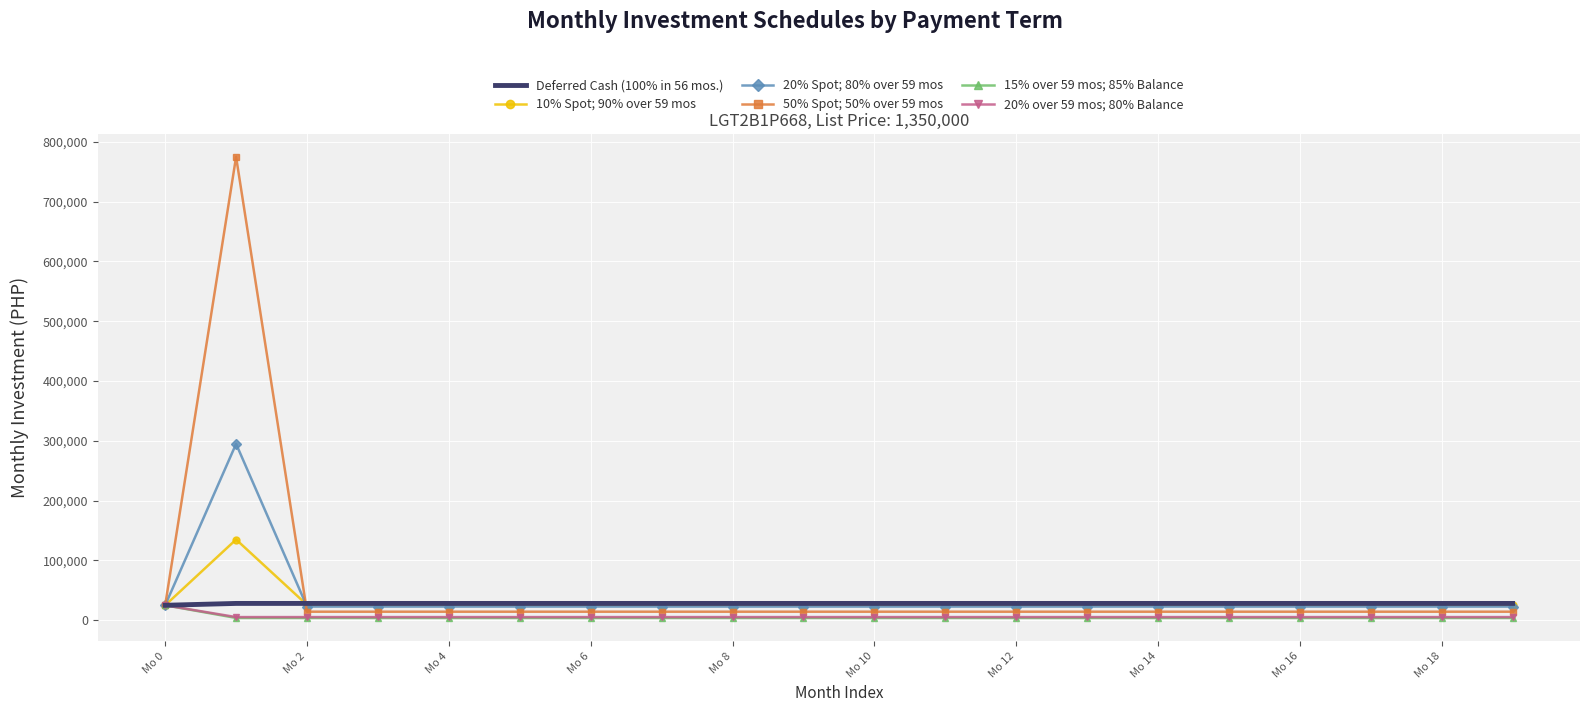

What are all the series names shown in the legend?

Deferred Cash (100% in 56 mos.), 10% Spot; 90% over 59 mos, 20% Spot; 80% over 59 mos, 50% Spot; 50% over 59 mos, 15% over 59 mos; 85% Balance, 20% over 59 mos; 80% Balance